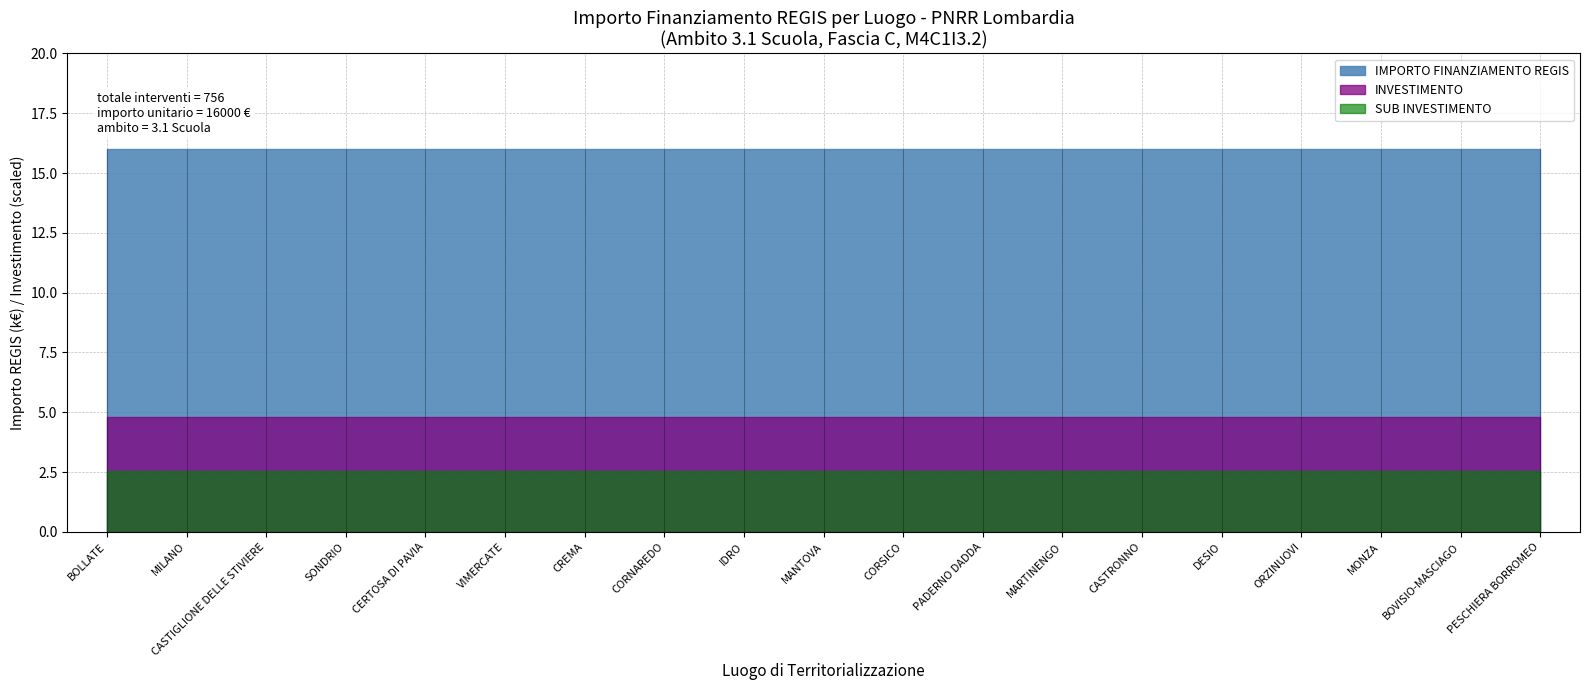

How many lines are shown in the chart?

3